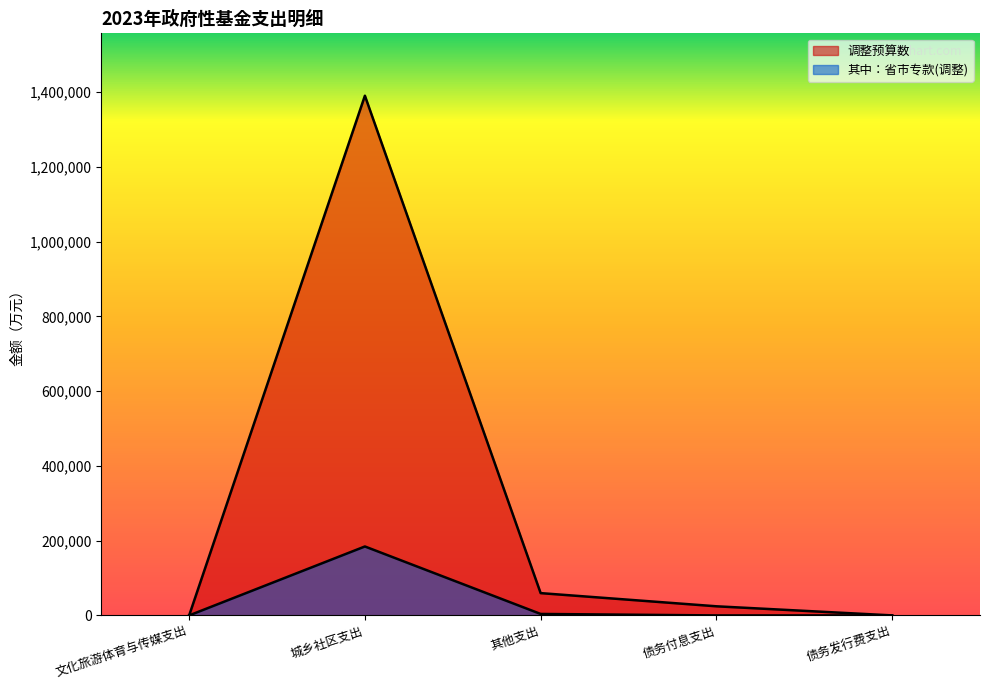

What is the approximate value of 其中：省市专款(调整) at 其他支出?

3939.7